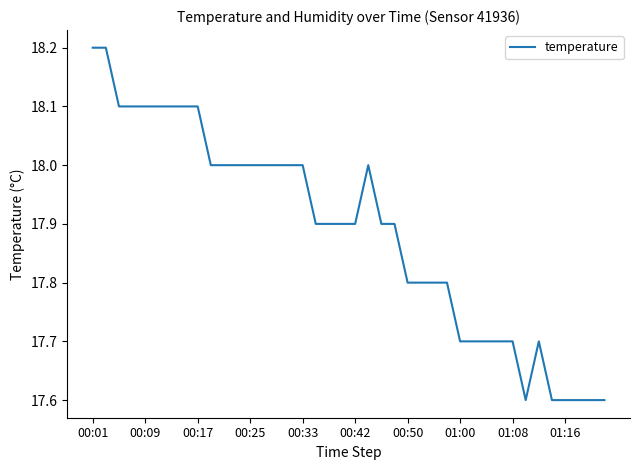

What is the smallest value displayed?

17.6